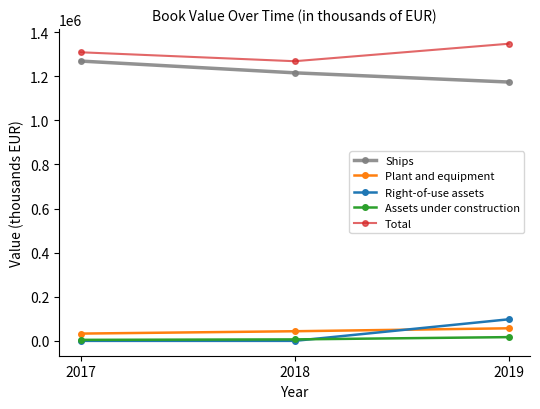

The value of Total at 2019 is 1906631. True or false?

False